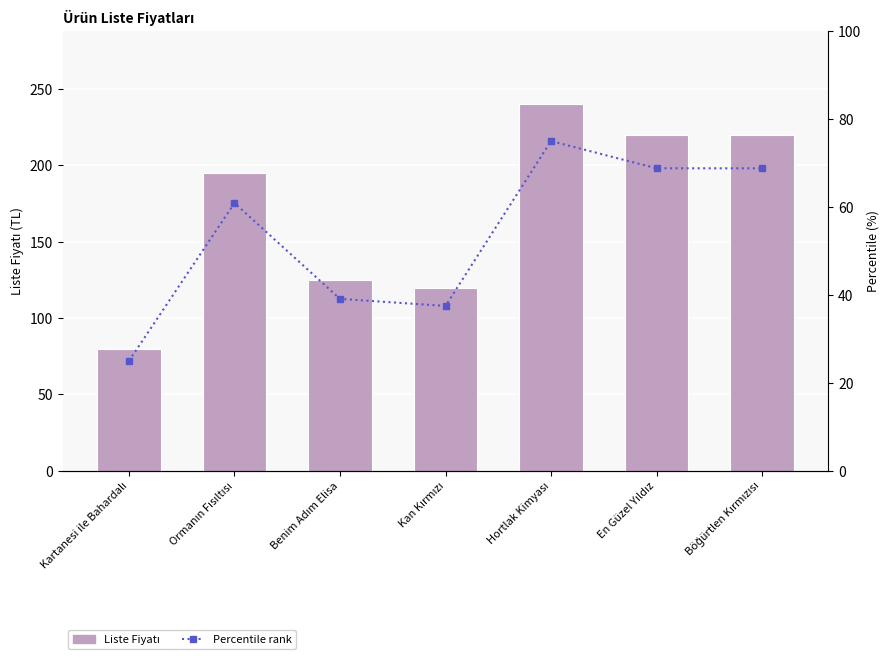

Between Böğürtlen Kırmızısı and En Güzel Yıldız, which is larger?

Böğürtlen Kırmızısı